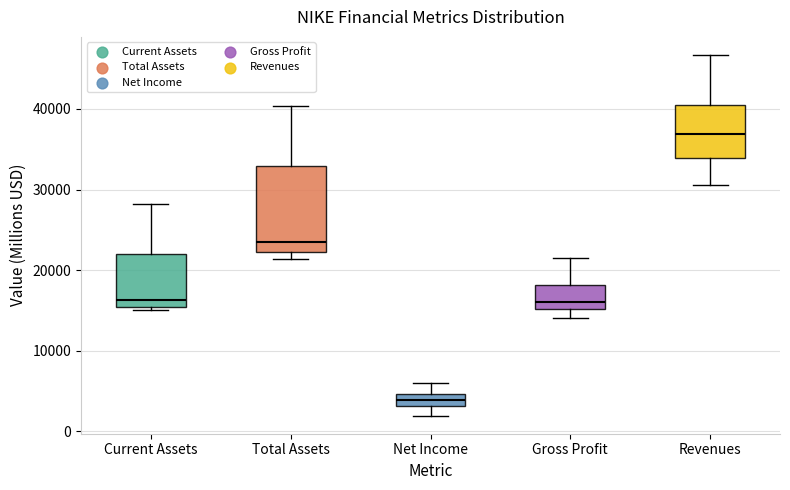

Which box has the highest median line?

Revenues